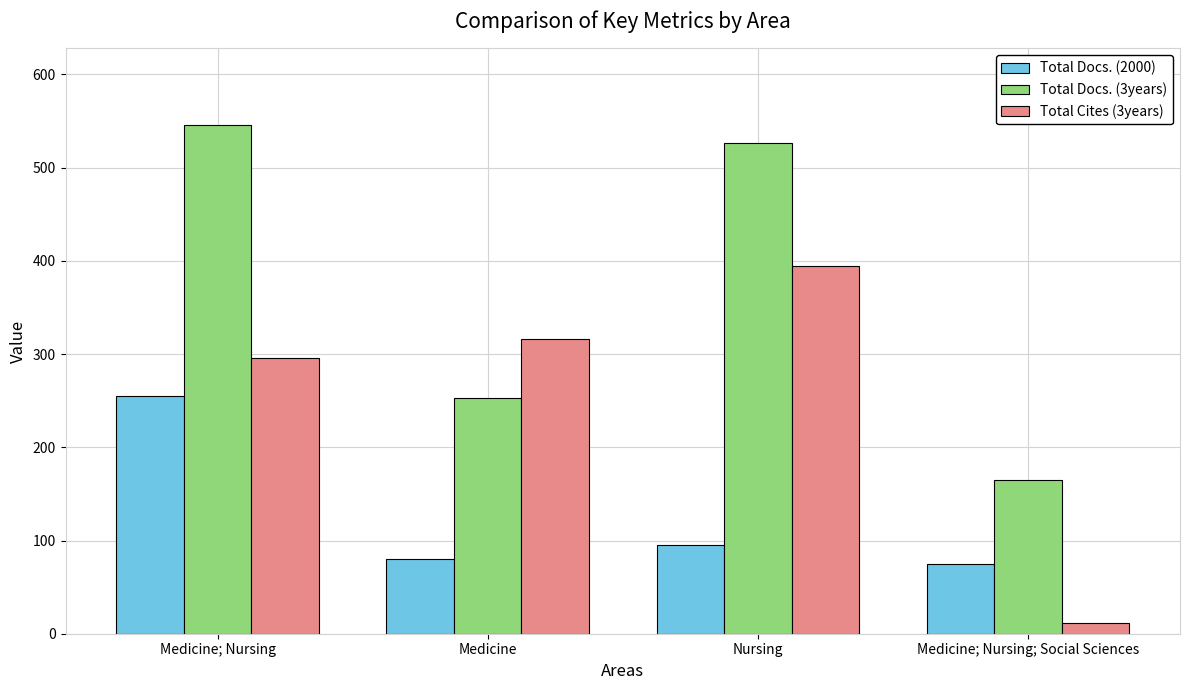

Read the Total Docs. (2000) value at Medicine; Nursing; Social Sciences, to the nearest 5.

75